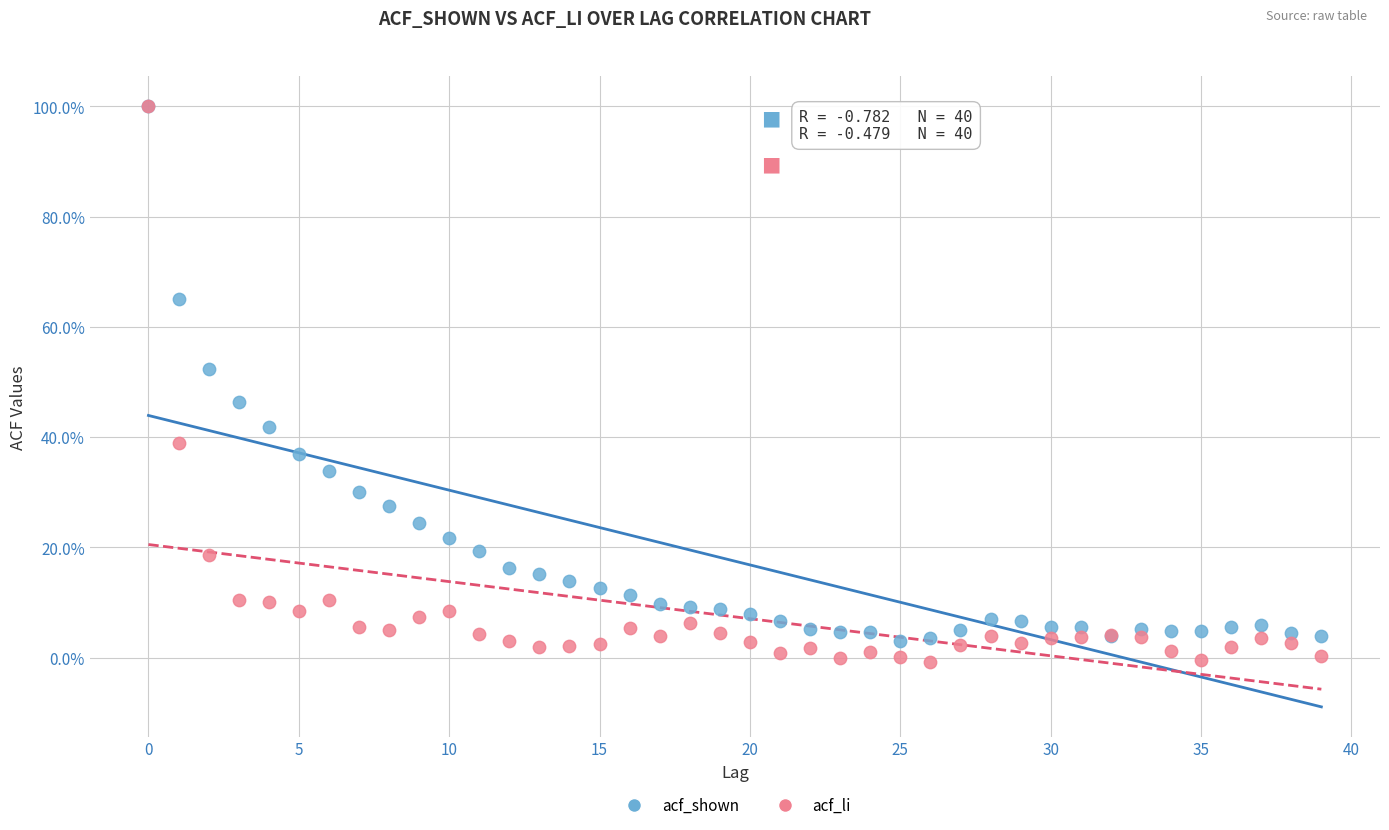

What are all the series names shown in the legend?

acf_shown, acf_li